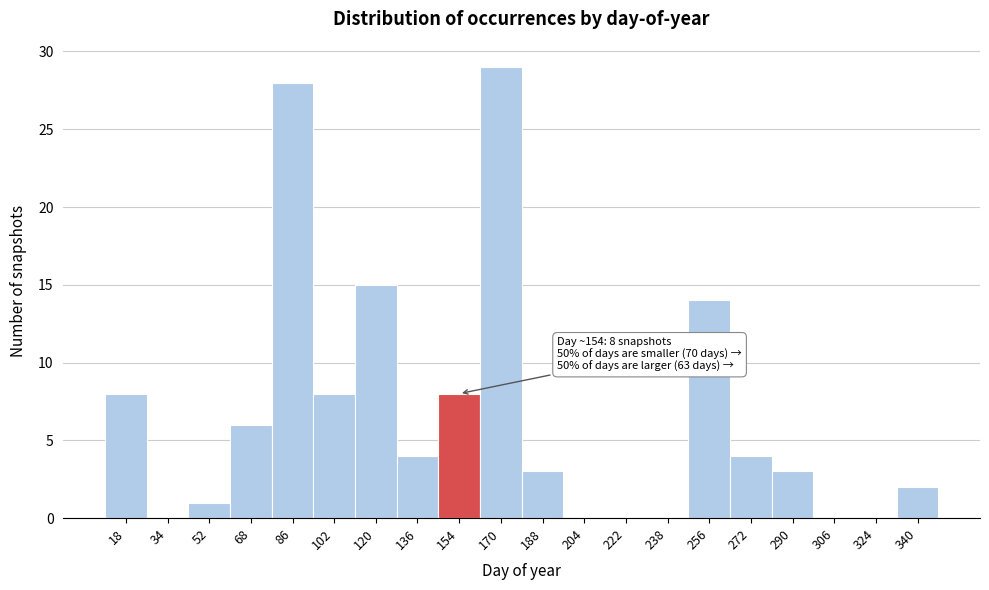

Which range on the x-axis has the tallest bar?

162 to 179